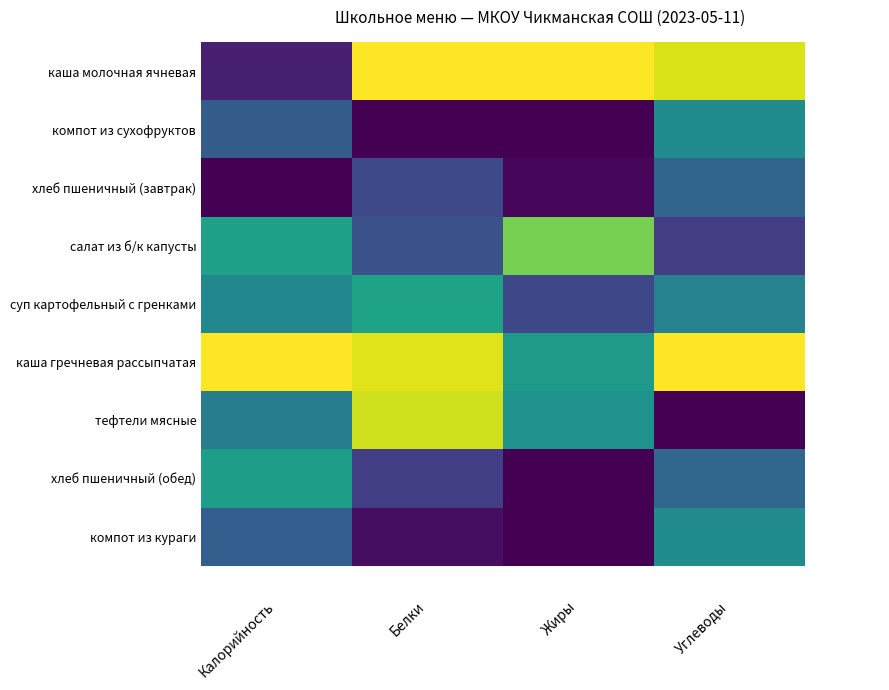

Which has a higher value, Жиры or Углеводы?

Жиры